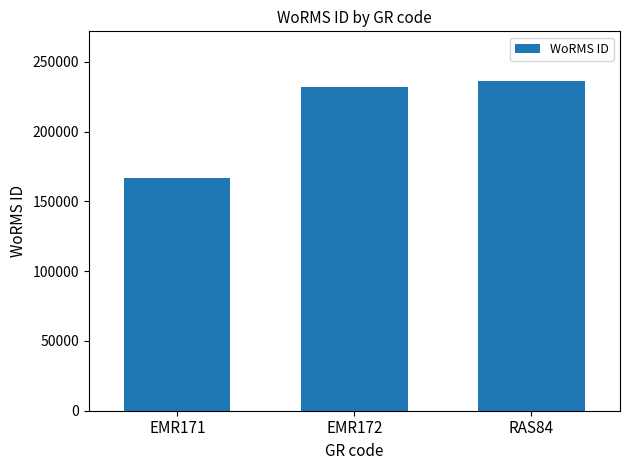

Which category has the highest value across all series?

RAS84